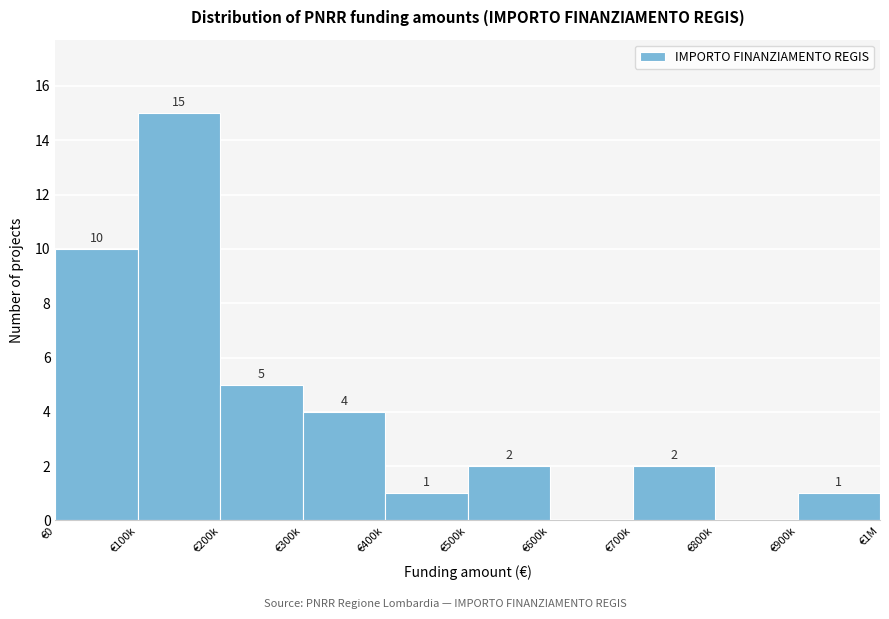

Reading left to right, list all the values displayed in this chart.

€0=10	€100k=15	€200k=5	€300k=4	€400k=1	€500k=2	€600k=0	€700k=2	€800k=0	€900k=1